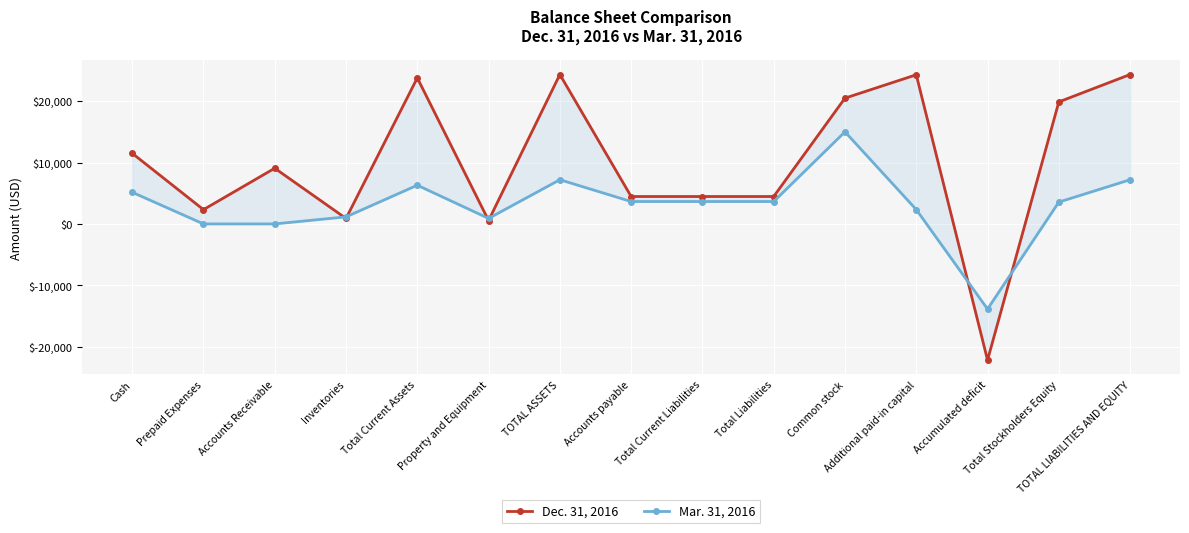

True or false: Dec. 31, 2016 has a value of 12726 at Total Stockholders Equity.

False